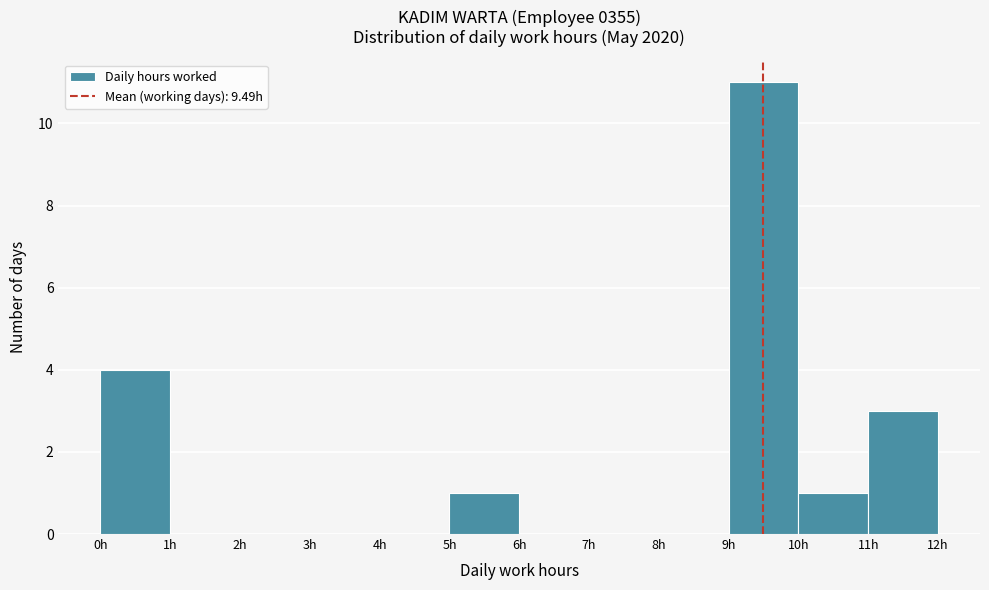

Over which range of the x-axis is the bar tallest?

9 to 10